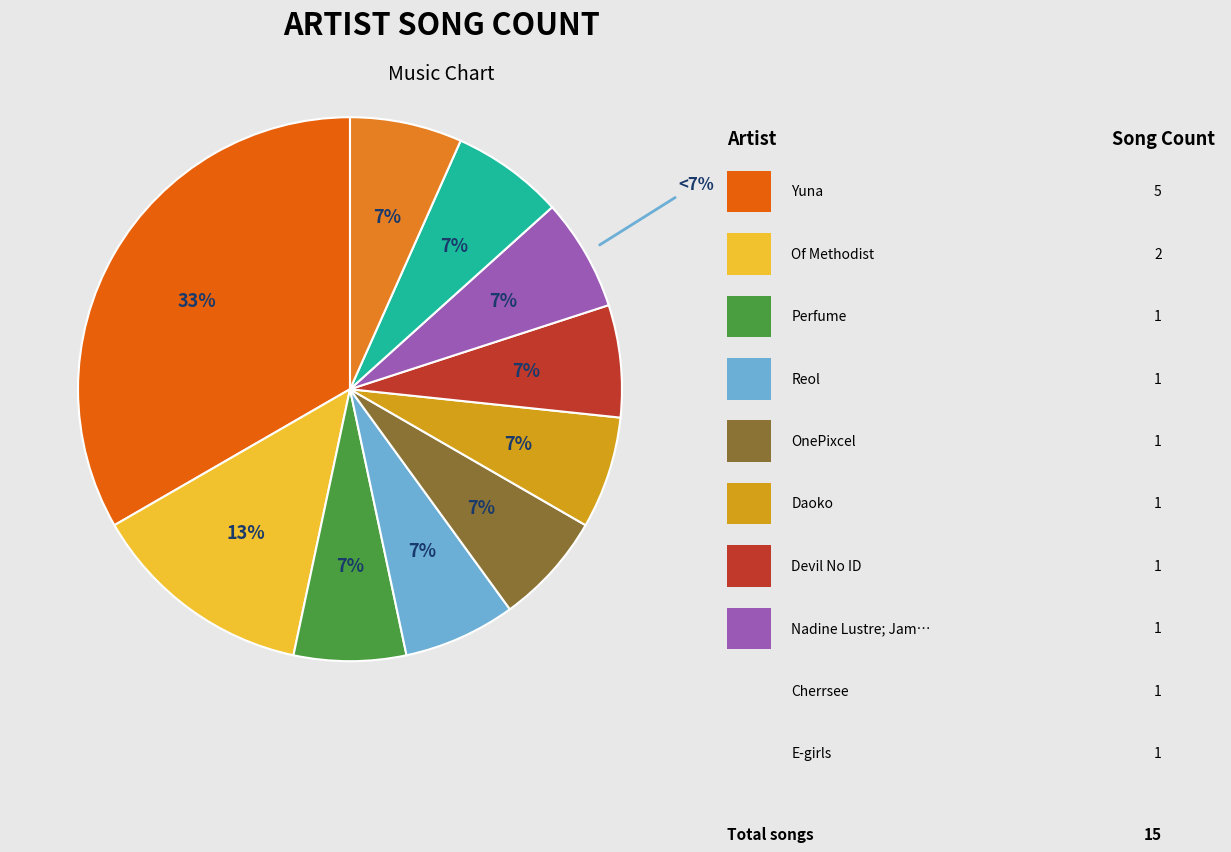

To the nearest percent, what is the combined percentage of Devil No ID and Reol?

13%